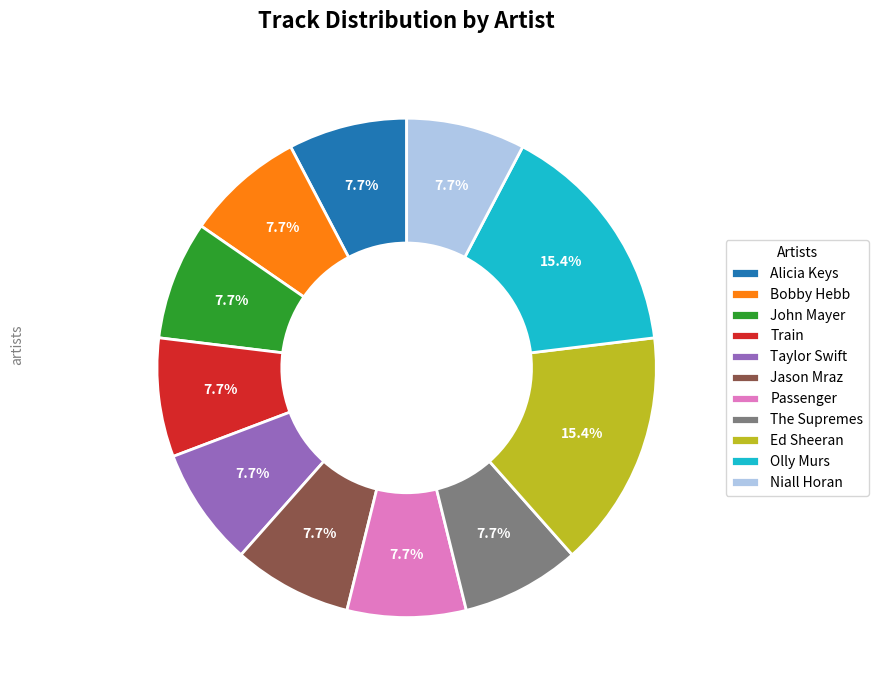

Is there any slice that represents more than half of the pie?

No